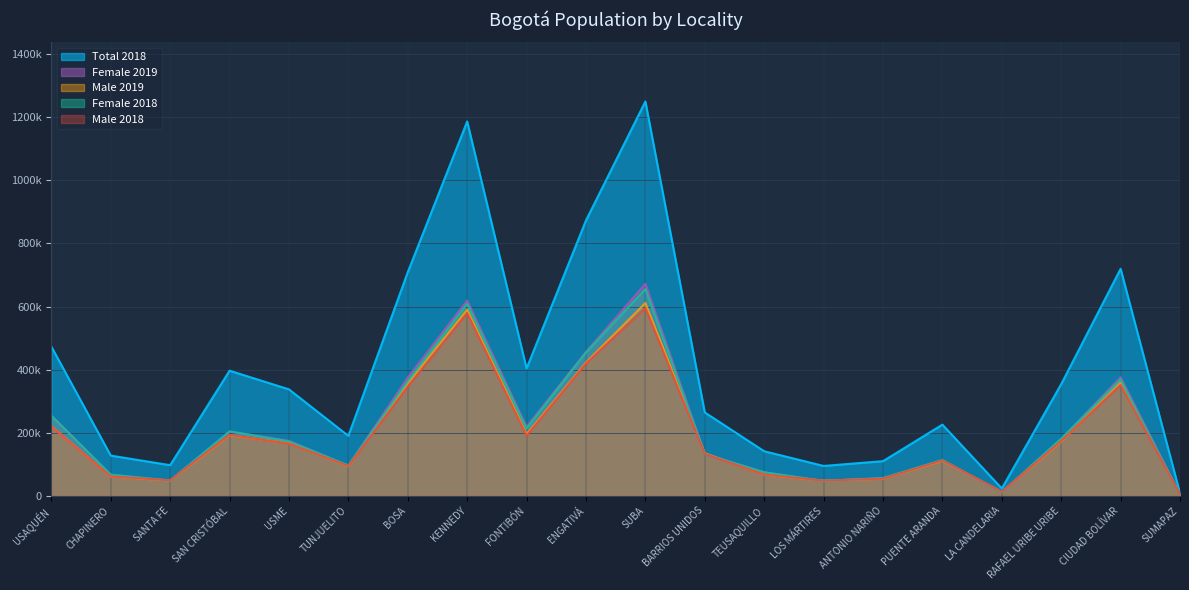

Rank the series by their maximum value, from highest to lowest.

Total 2018, Female 2019, Female 2018, Male 2019, Male 2018